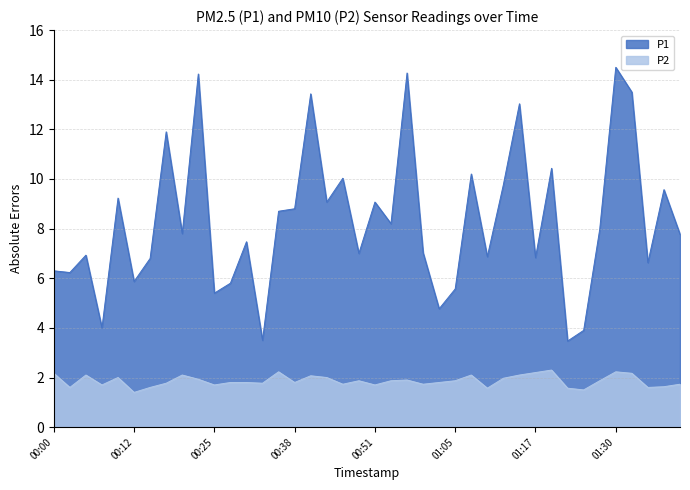

What is the total value across all series at 00:44?

11.1